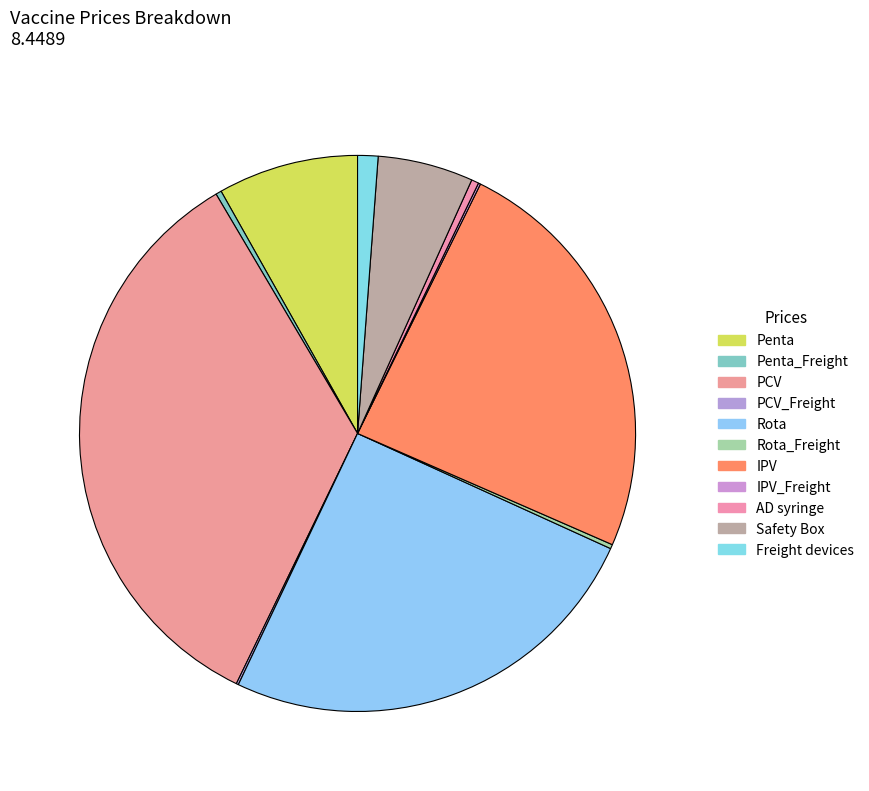

Which category has the smallest portion of the pie?

IPV_Freight